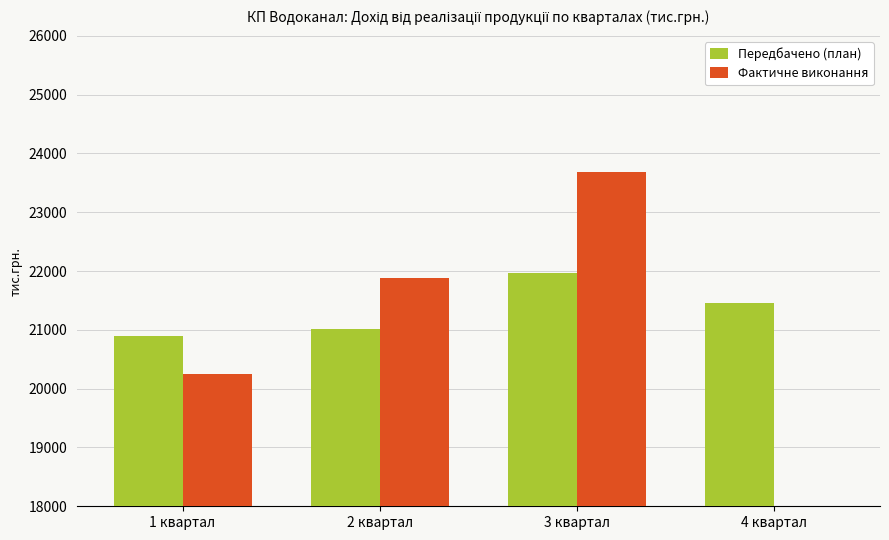

Rank the series by their maximum value, from highest to lowest.

Фактичне виконання, Передбачено (план)